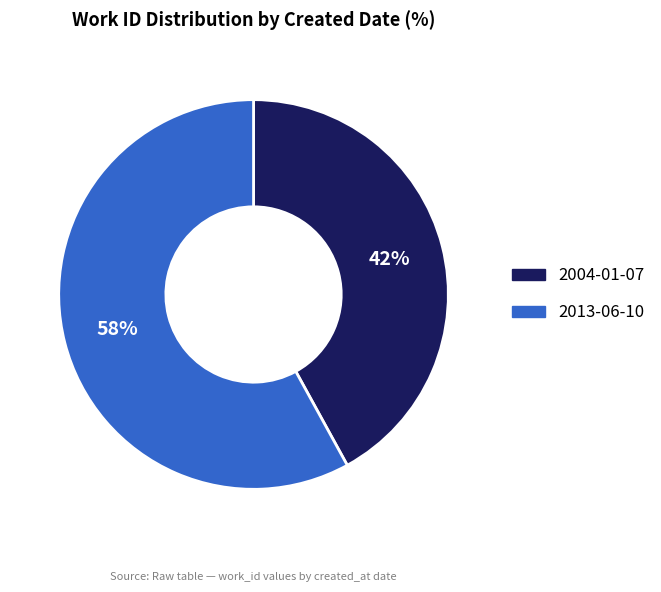

Combined, do 2004-01-07 and 2013-06-10 account for over 50%?

Yes